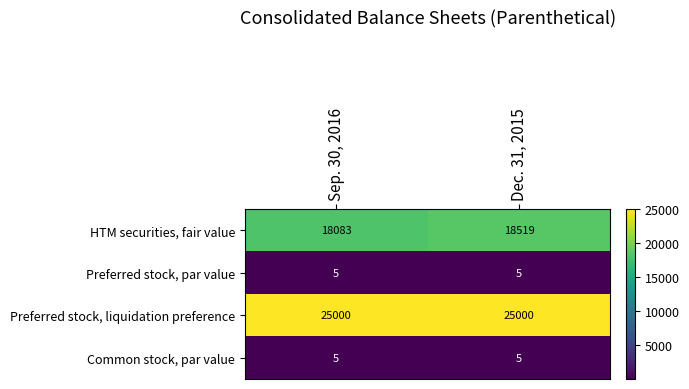

What is the minimum value for Preferred stock, par value?

5